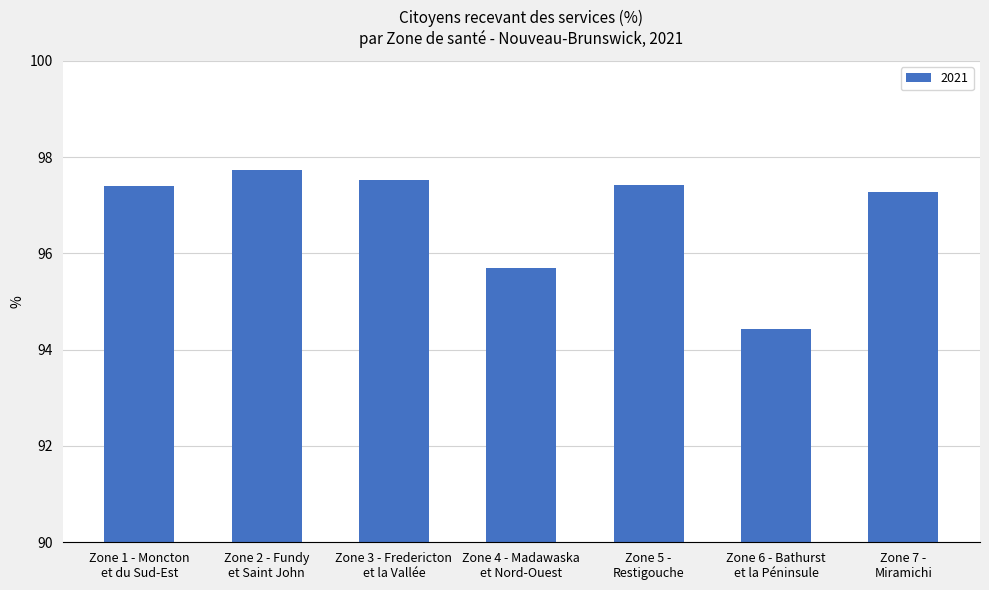

What is the change in value from Zone 5 -
Restigouche to Zone 7 -
Miramichi?

-0.1